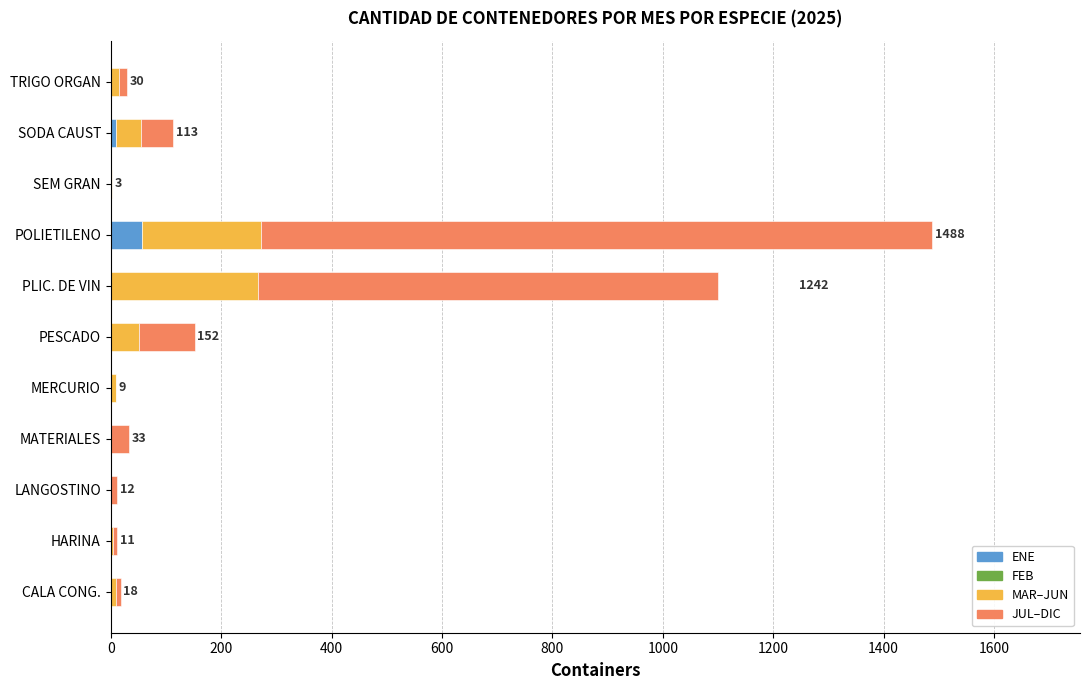

The ENE series shows 0 at MATERIALES. True or false?

True